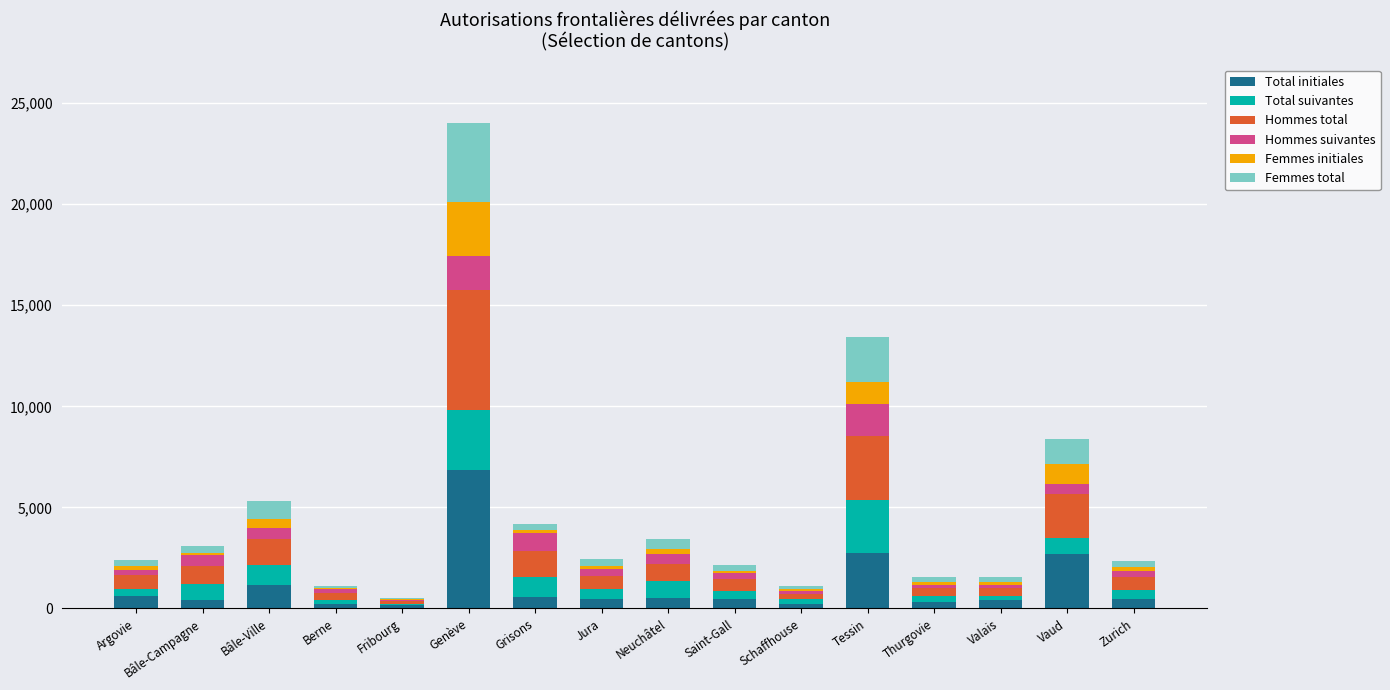

What is the total value across all series at Tessin?

13440